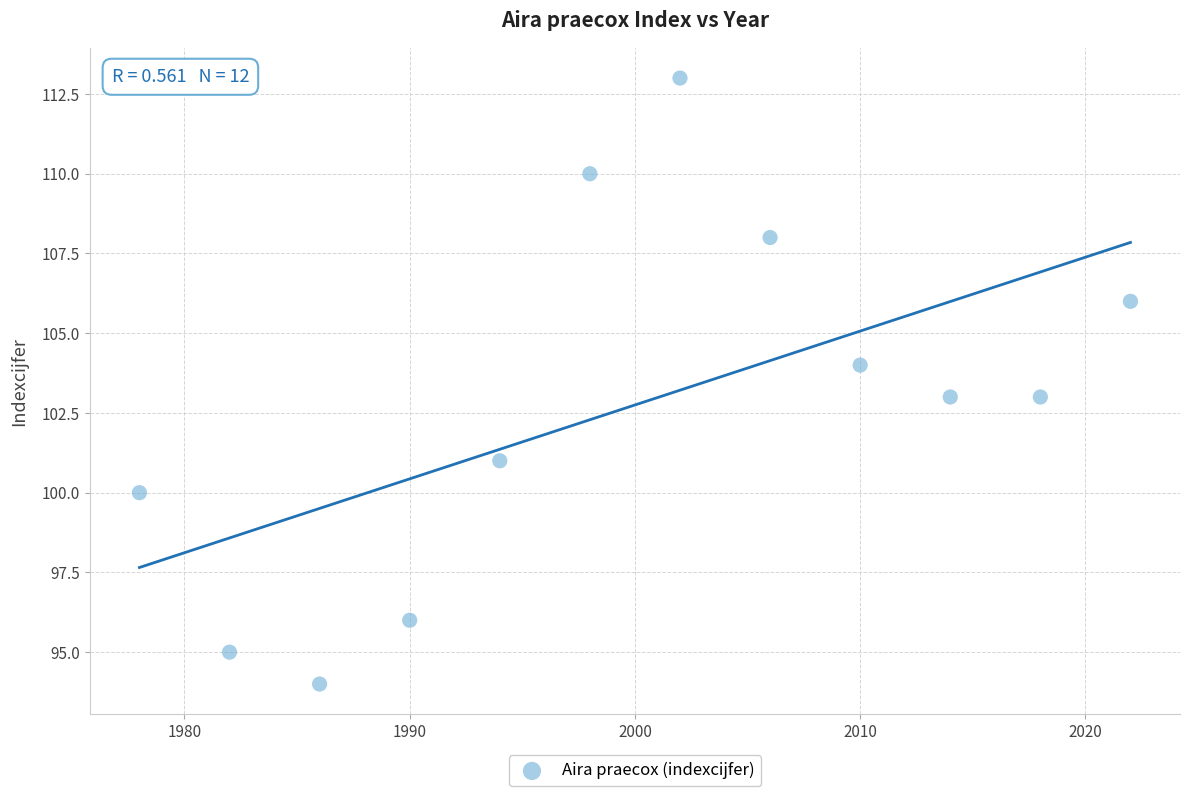

What is the average X value?

2000